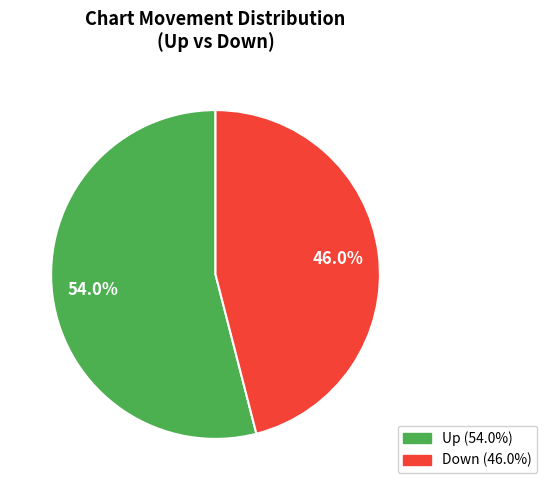

Does any single category account for the majority?

Yes